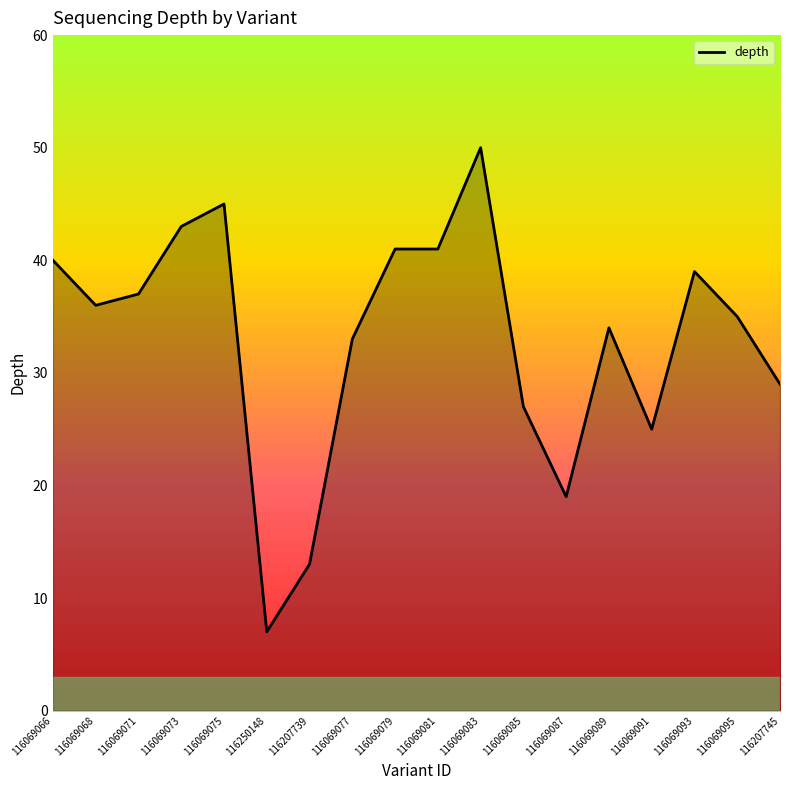

The chart shows a value of 59 at 116069068. True or false?

False